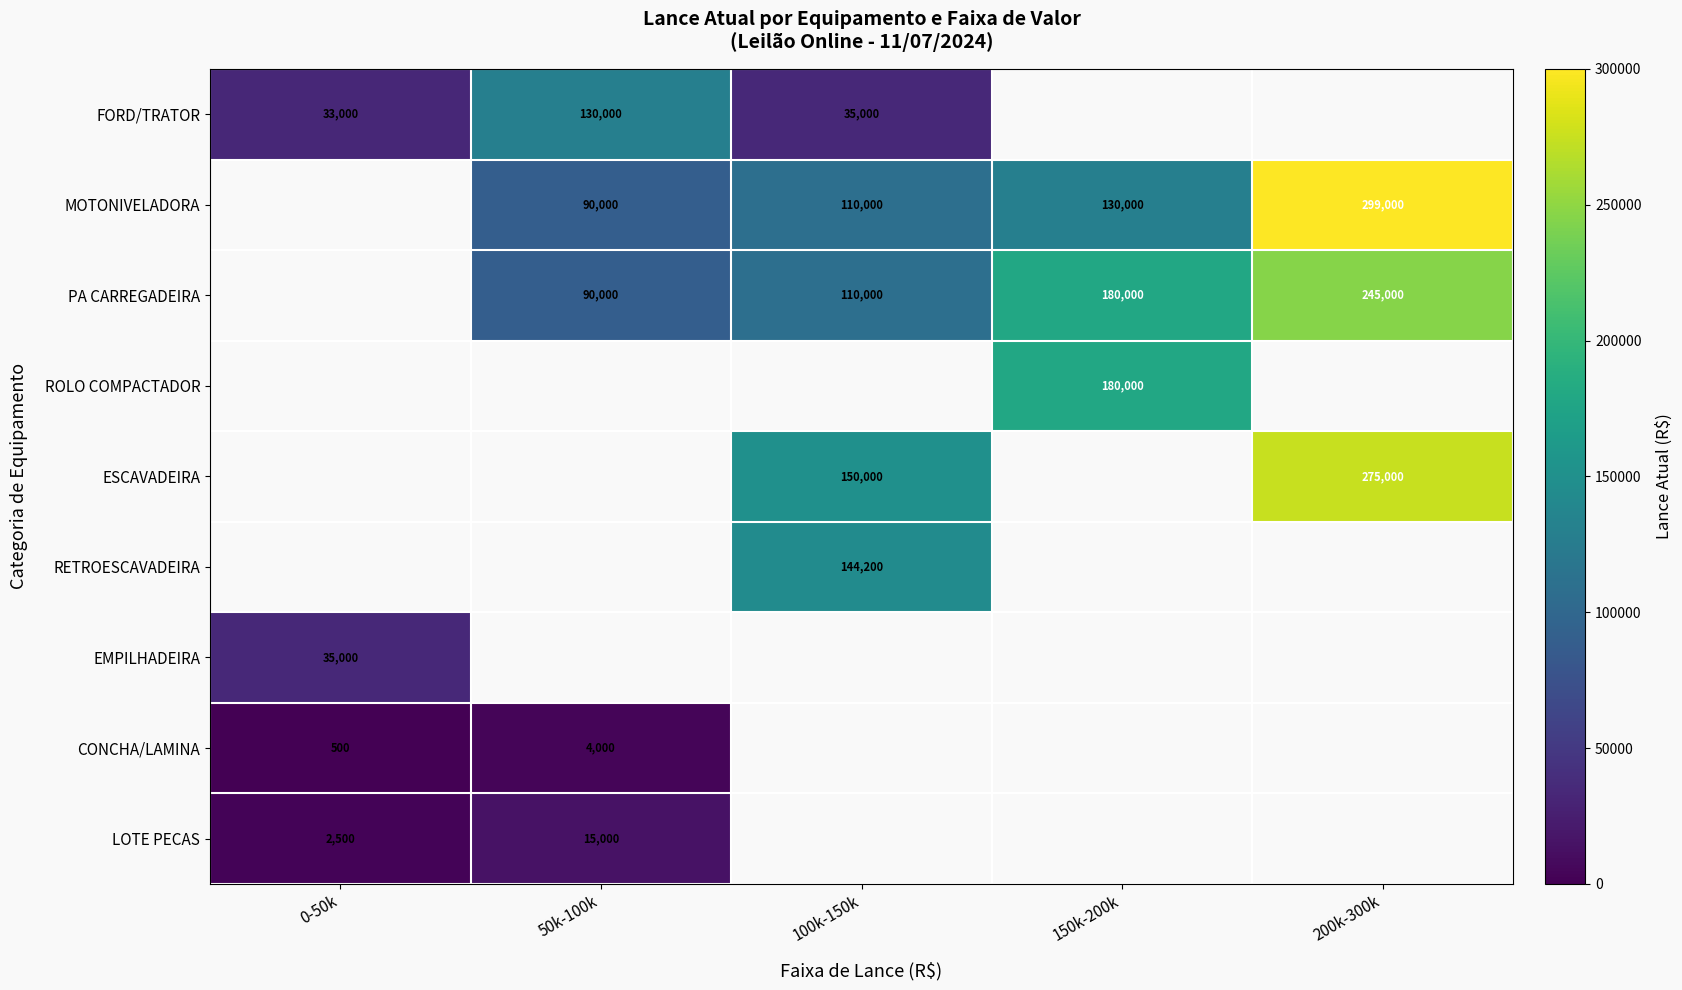

Is the value of CONCHA/LAMINA at 0-50k greater than the value of FORD/TRATOR at 50k-100k?

No